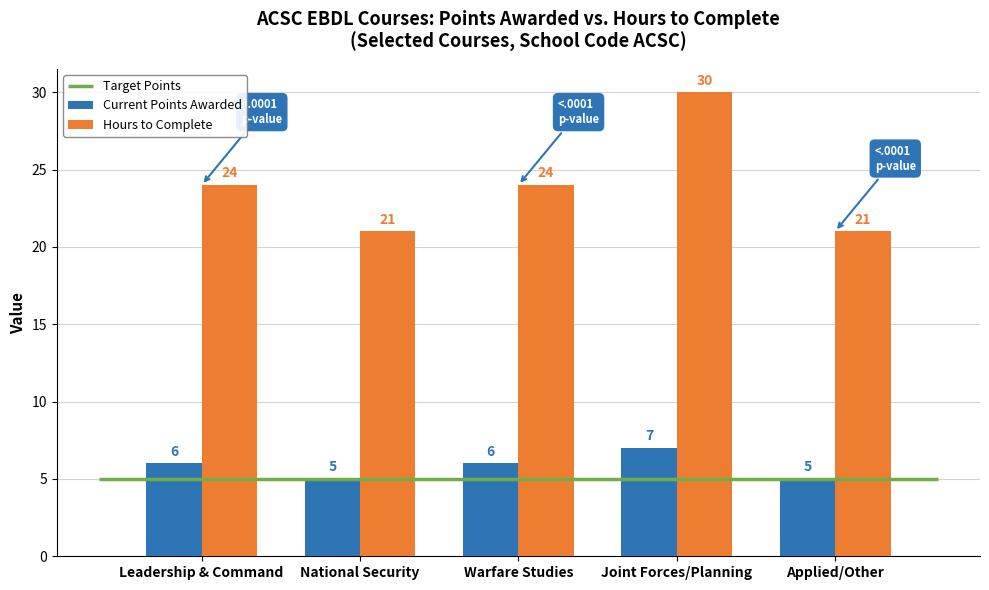

How many data points in Hours to Complete are less than 24?

2